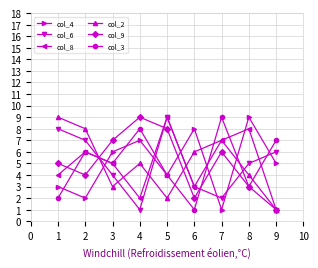

What is the total value across all series at 7?

32